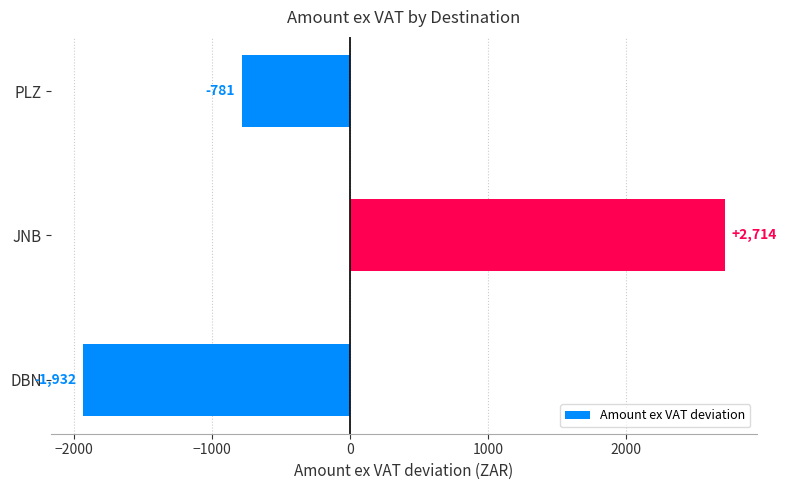

What is the difference between the maximum and minimum values?

4646.0